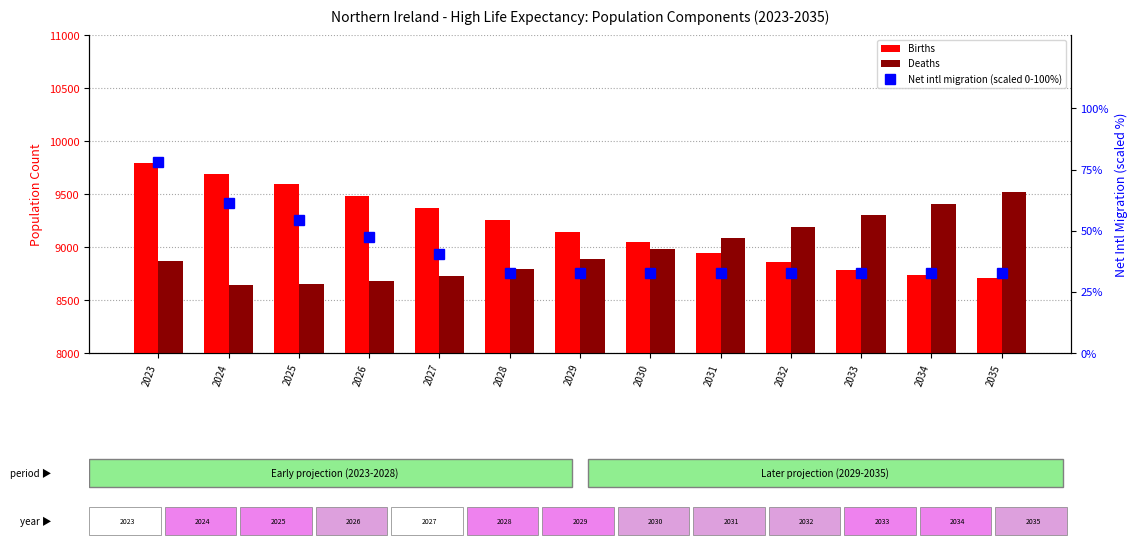

At how many categories does at least one series exceed 9744?

1